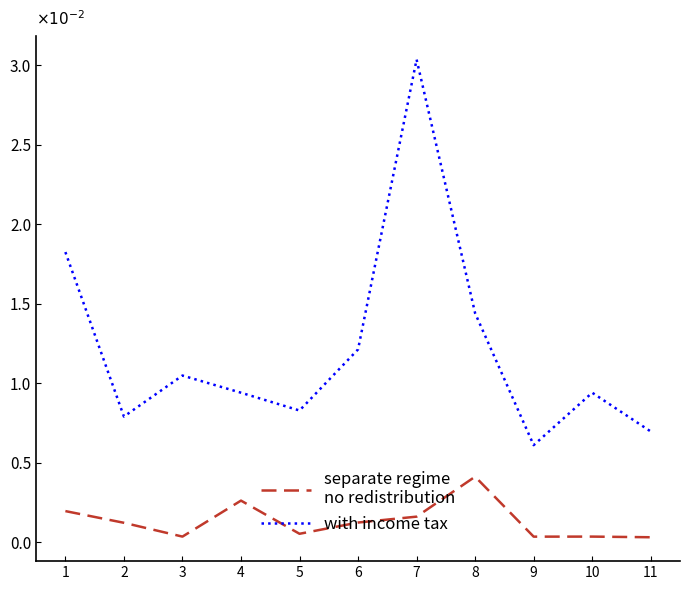

At which category is the sum across all series the highest?

7